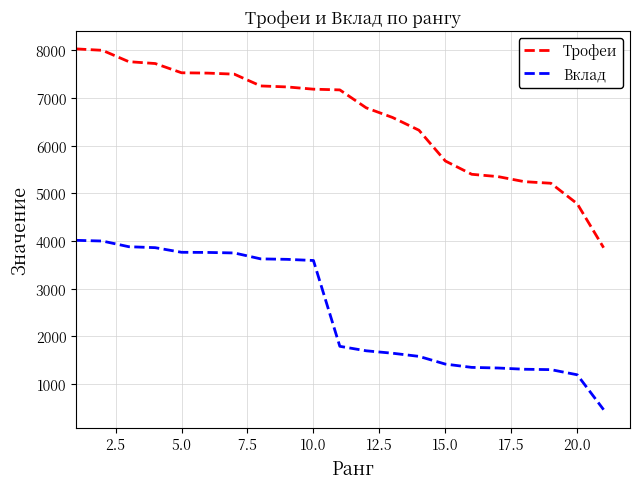

Which series has the widest spread of values?

Трофеи